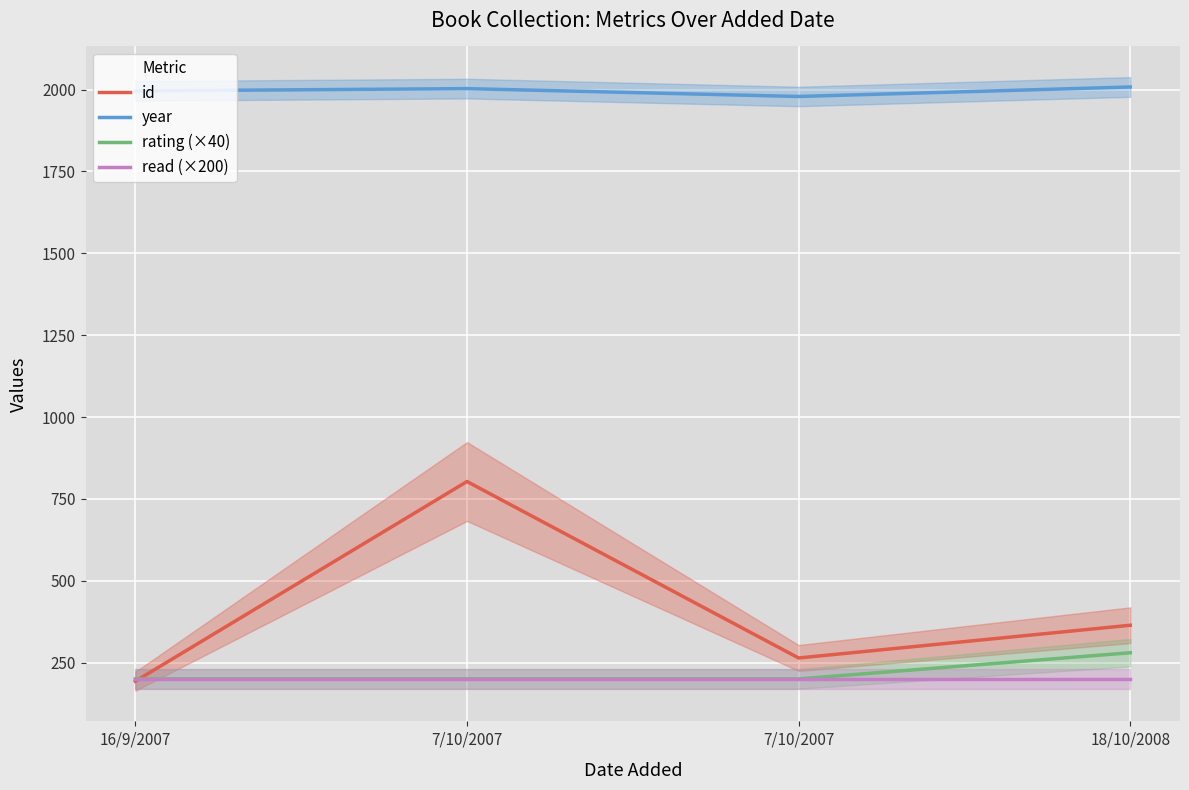

Where is the first local maximum for year?

7/10/2007